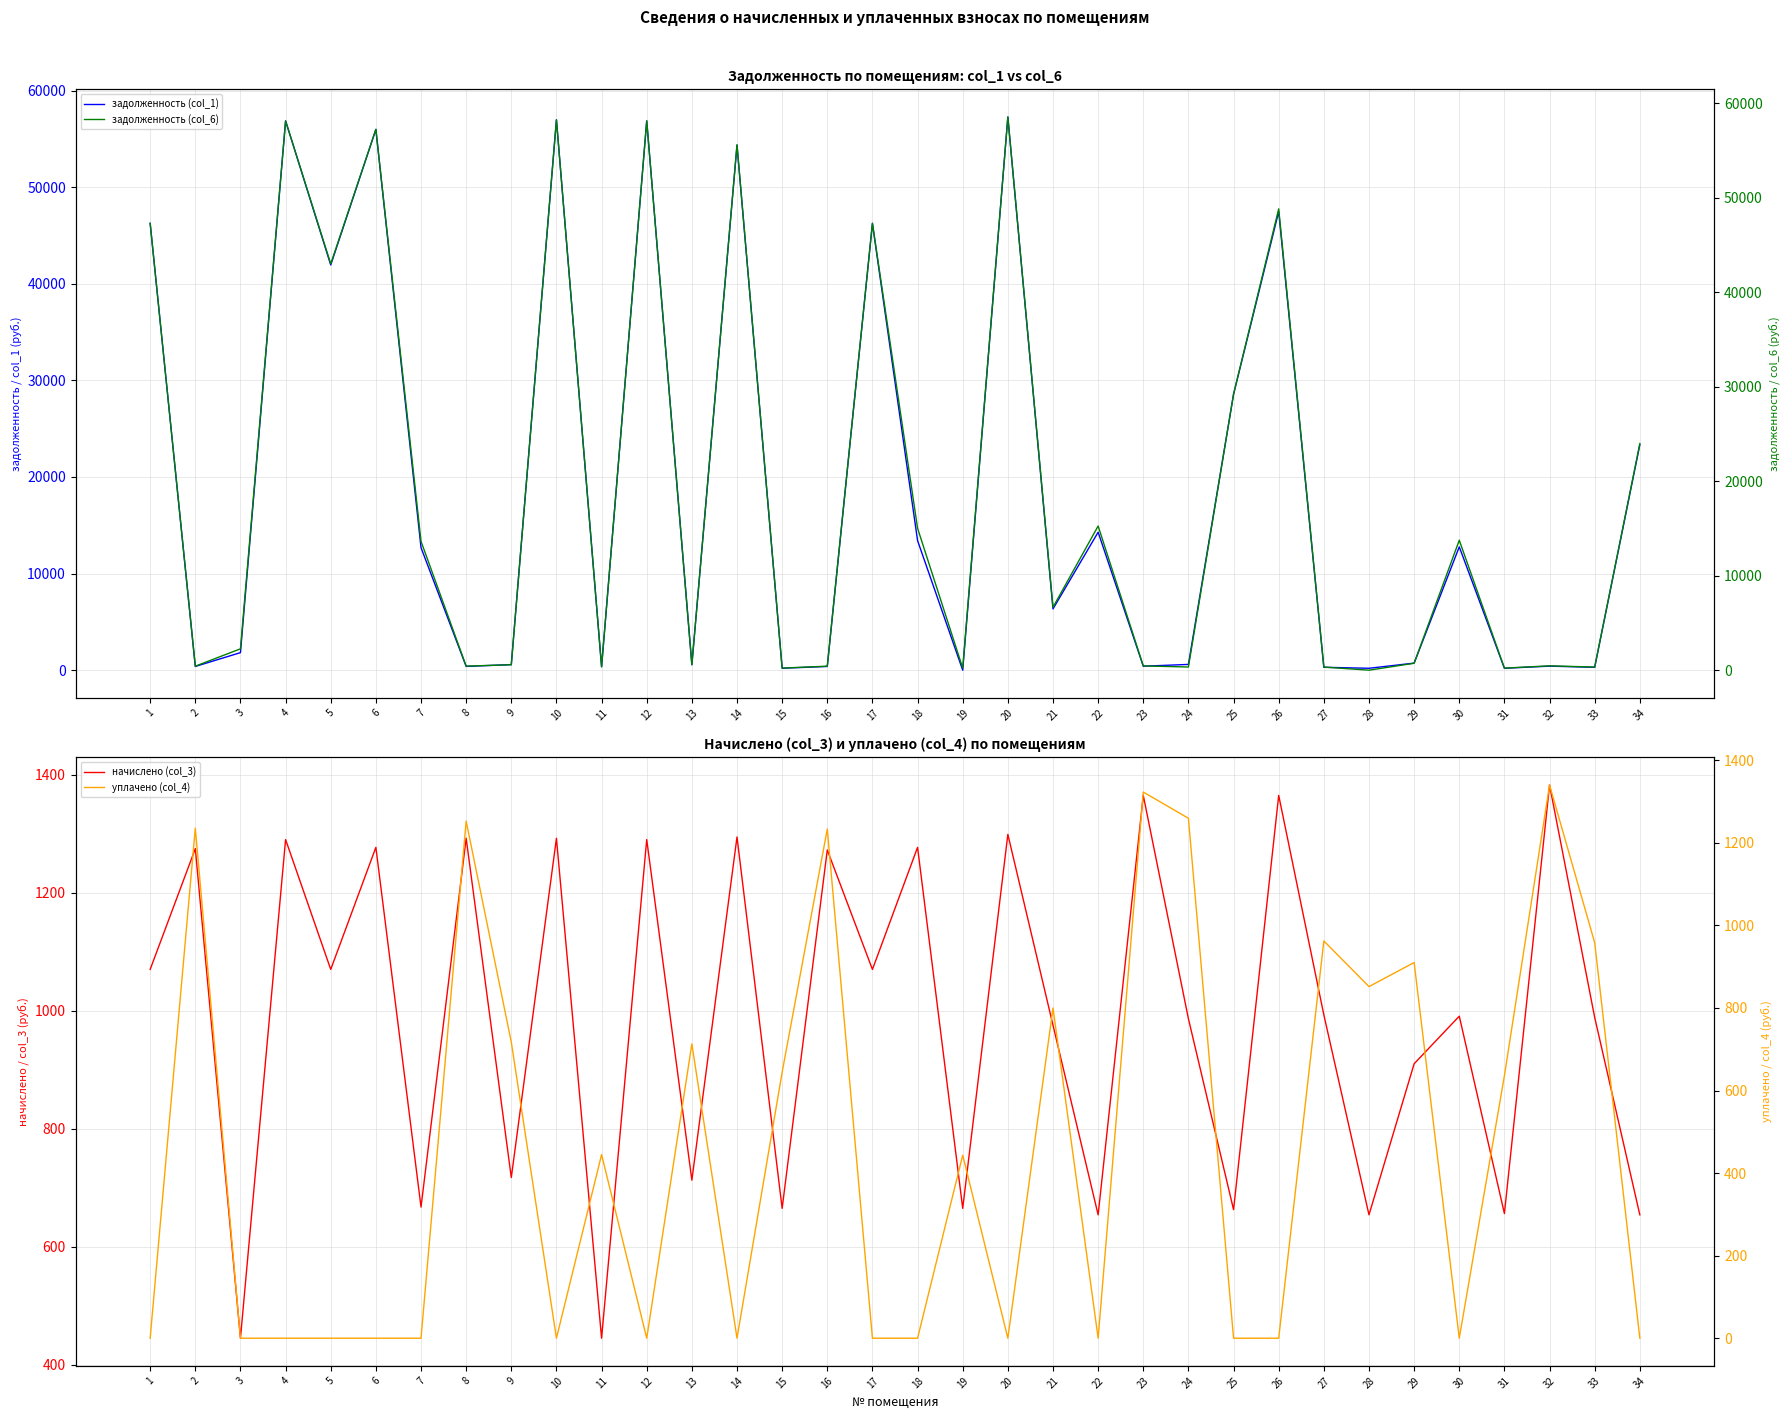

How many interior local valleys does the задолженность (col_1) series have?

12